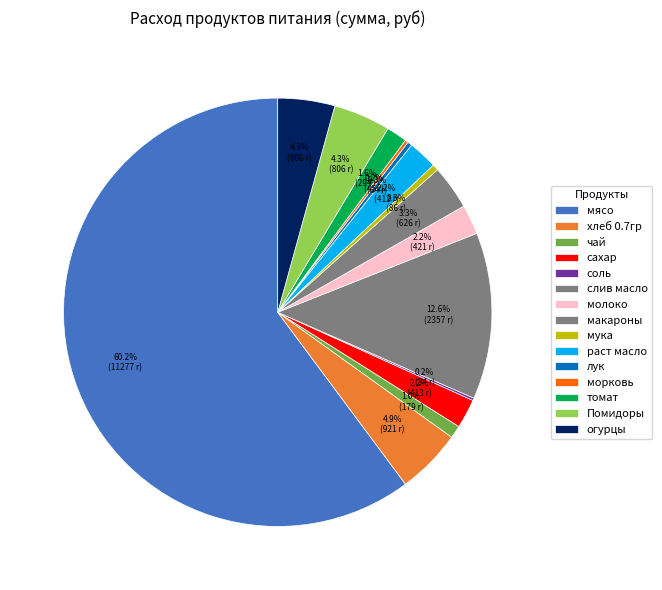

Is the sum of морковь and молоко greater than half?

No